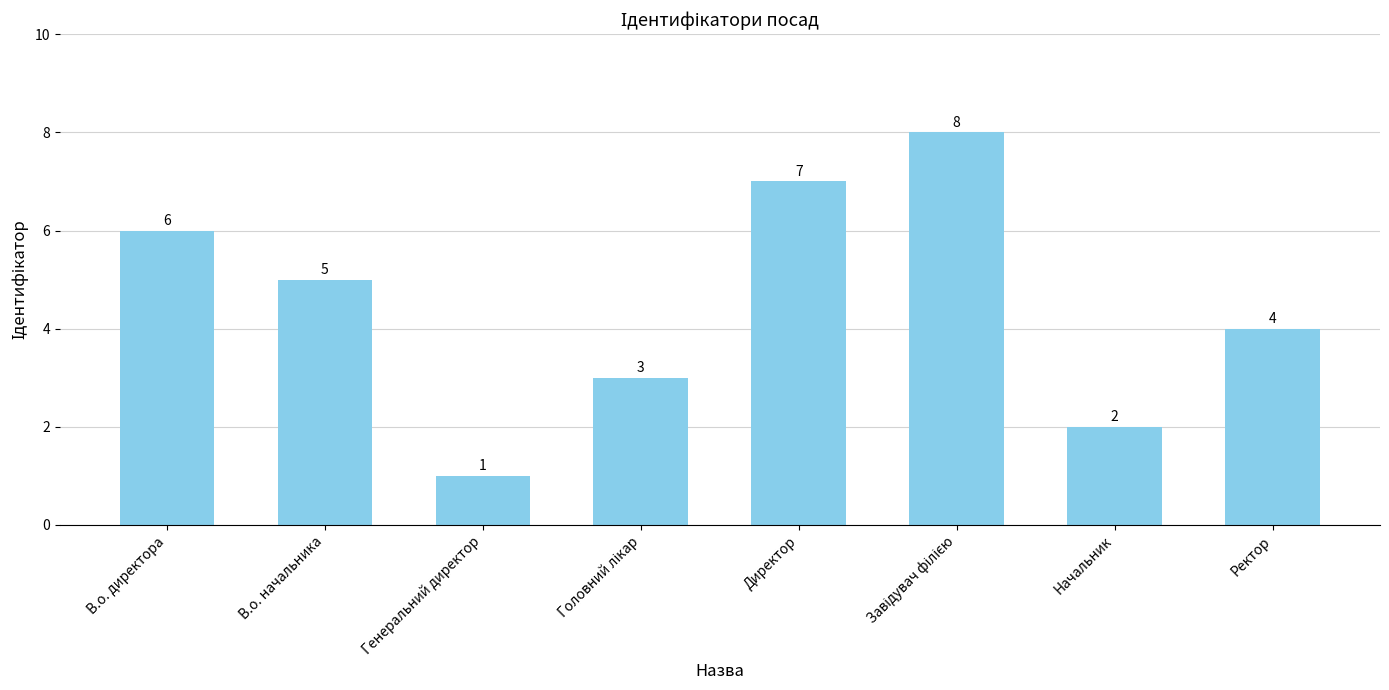

True or false: the data shows 2 at Начальник.

True